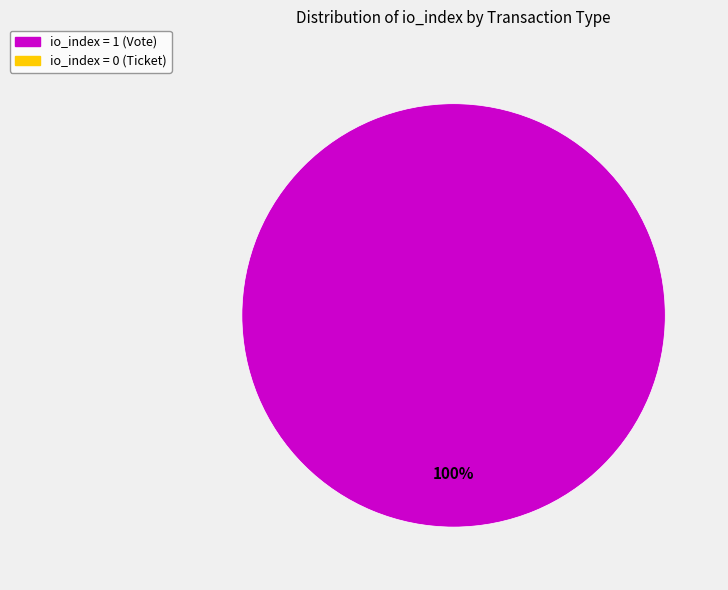

Rank the categories by value from lowest to highest.

Ticket (io_index=0), Vote (io_index=1)